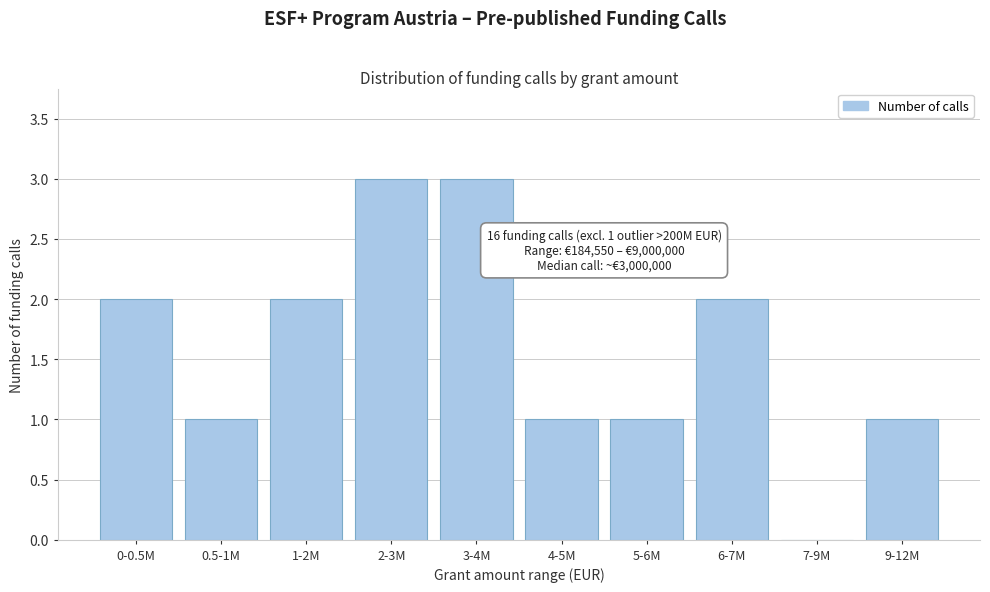

Reading left to right, extract all data points from this chart.

0-0.5M=2	0.5-1M=1	1-2M=2	2-3M=3	3-4M=3	4-5M=1	5-6M=1	6-7M=2	7-9M=0	9-12M=1